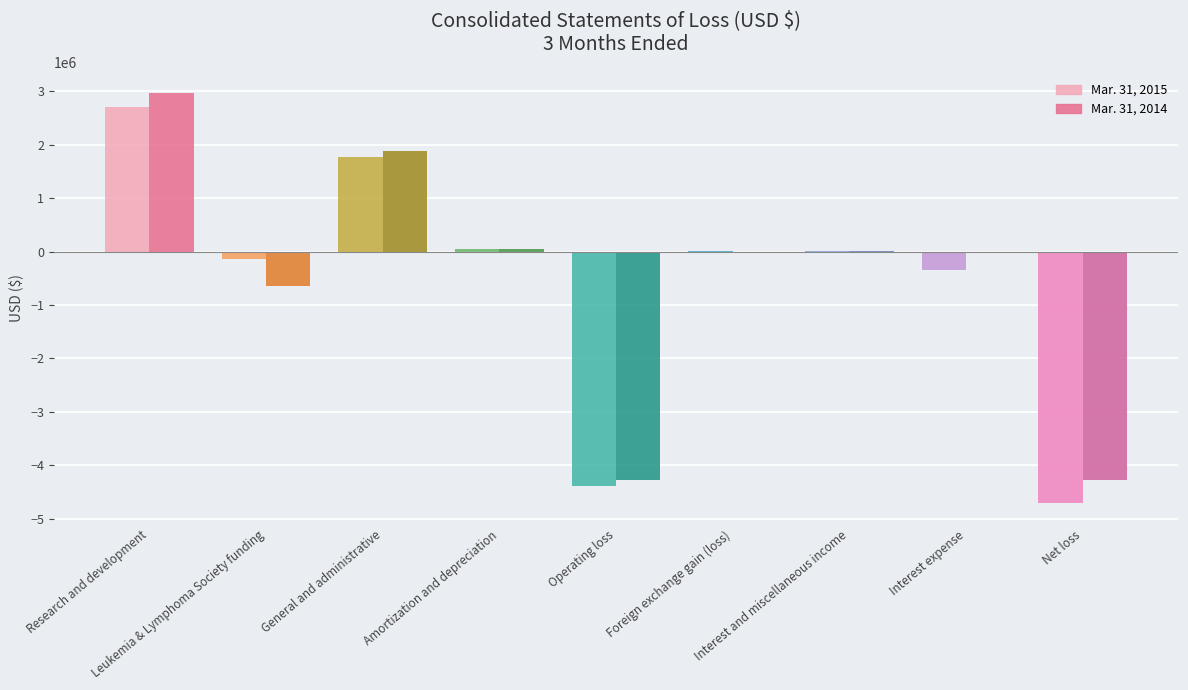

How many data points does each series have?

9